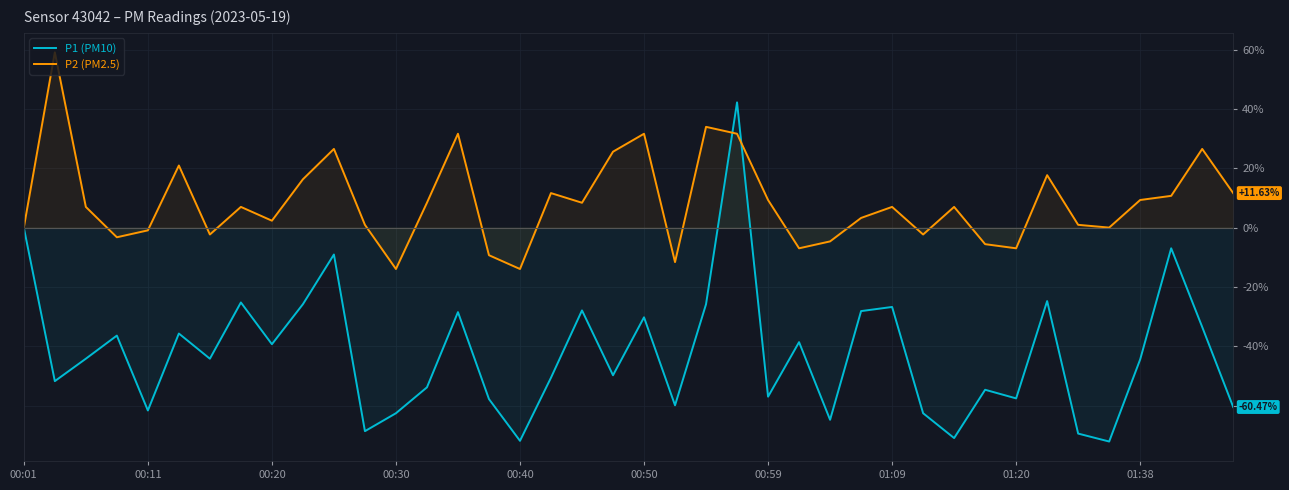

Between which two adjacent categories do P2 (PM2.5) and P1 (PM10) first intersect?

22 and 23